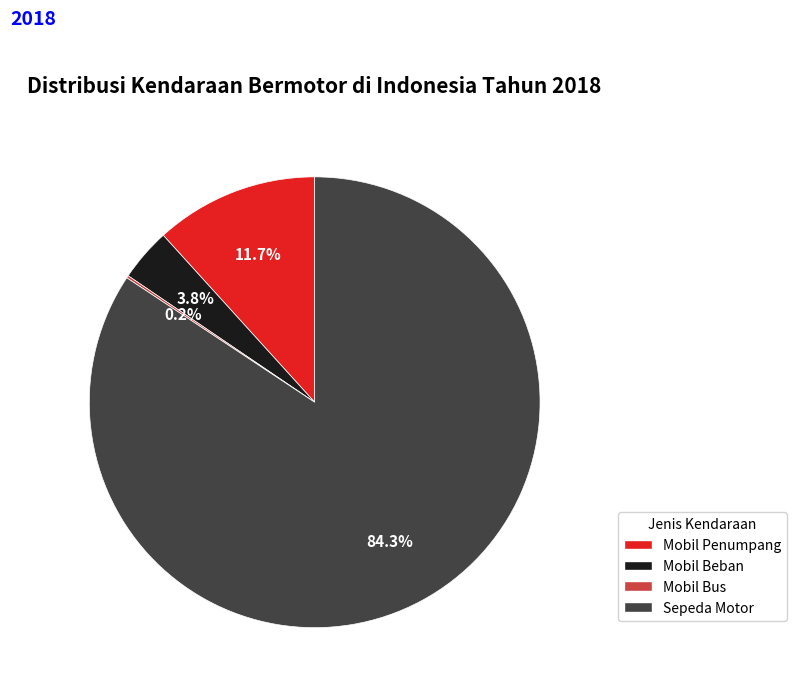

Is there a majority slice in this chart?

Yes